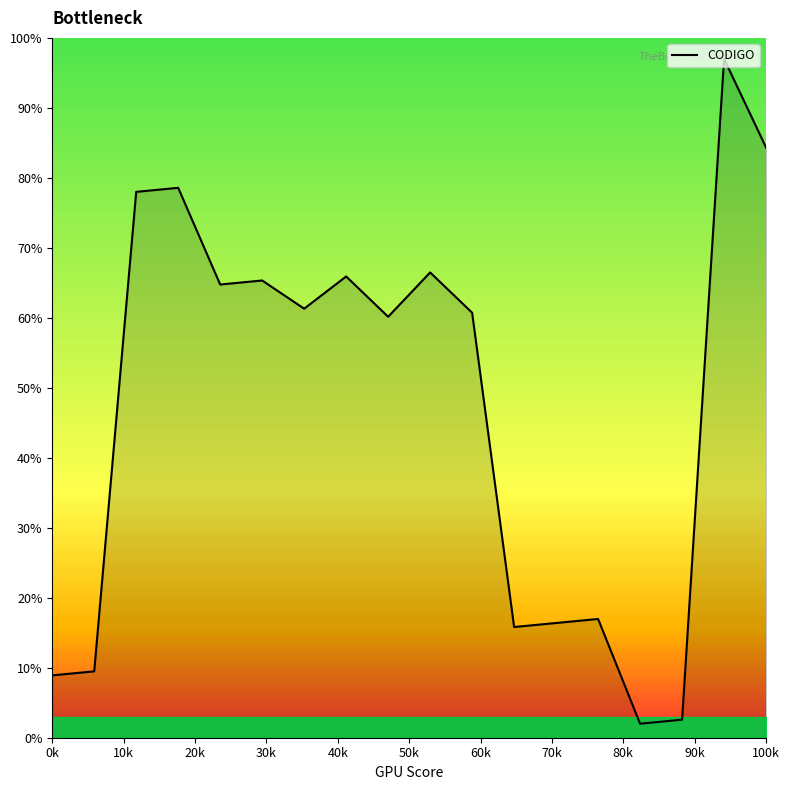

Does the chart display data point markers on the line(s)?

No